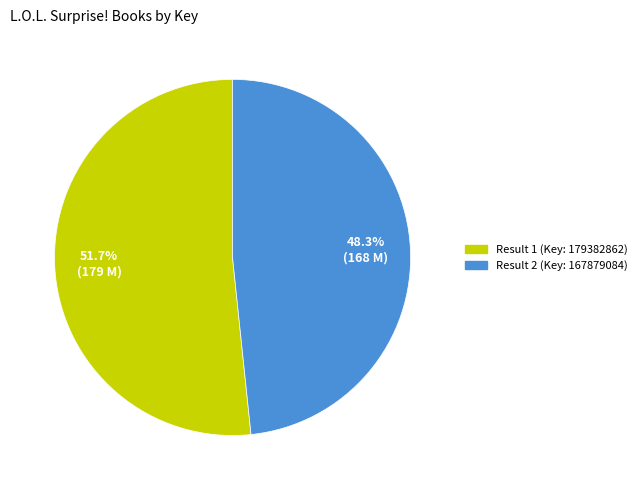

How many segments does this pie chart have?

2